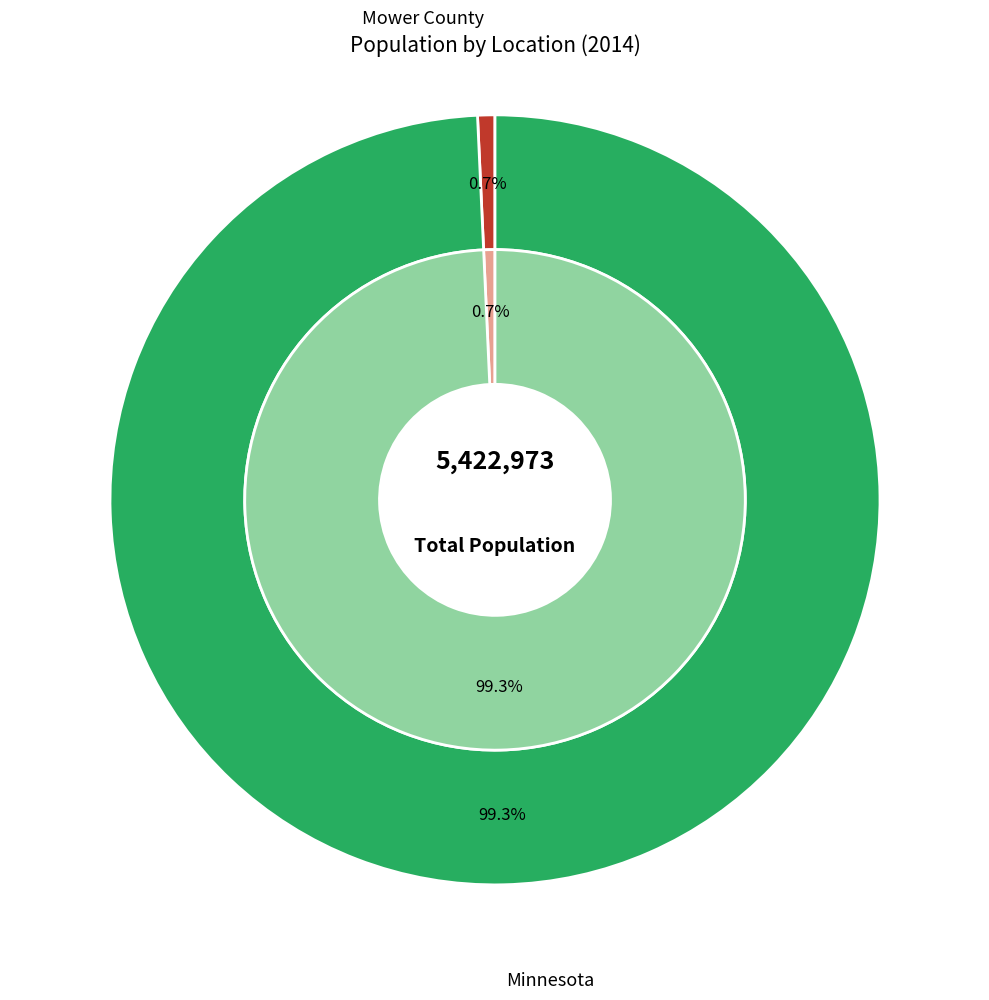

Rank the categories by value from lowest to highest.

Mower County, Minnesota